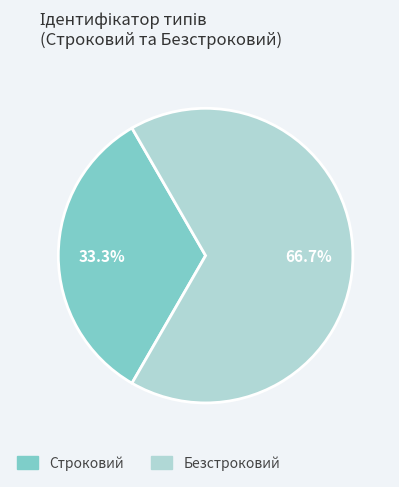

The Строковий slice represents 33% of the pie. True or false?

True